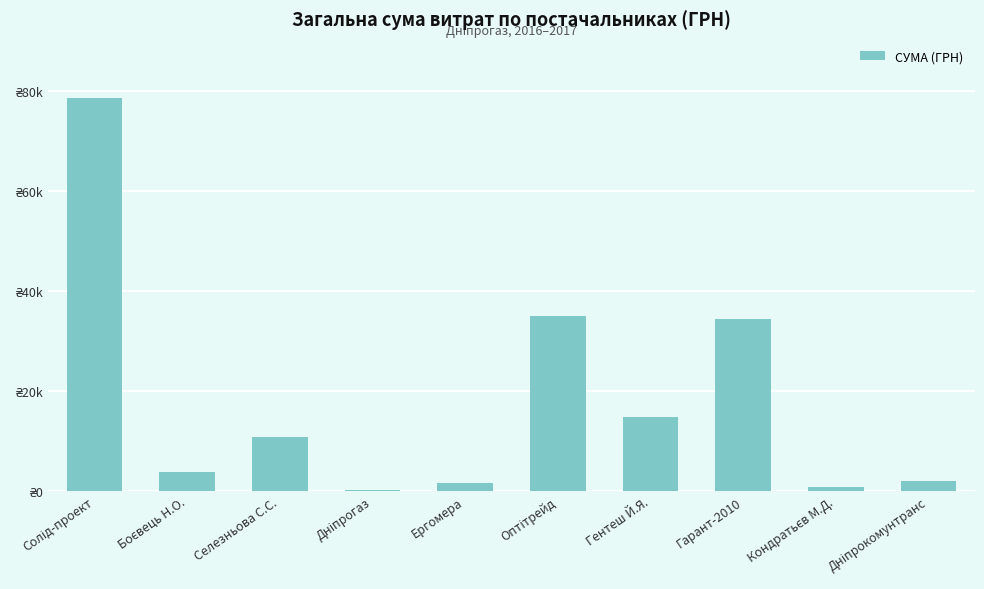

Rank the categories by value from highest to lowest.

Солід-проект, Оптітрейд, Гарант-2010, Гентеш Й.Я., Селезньова С.С., Боєвець Н.О., Дніпрокомунтранс, Ергомера, Кондратьєв М.Д., Дніпрогаз